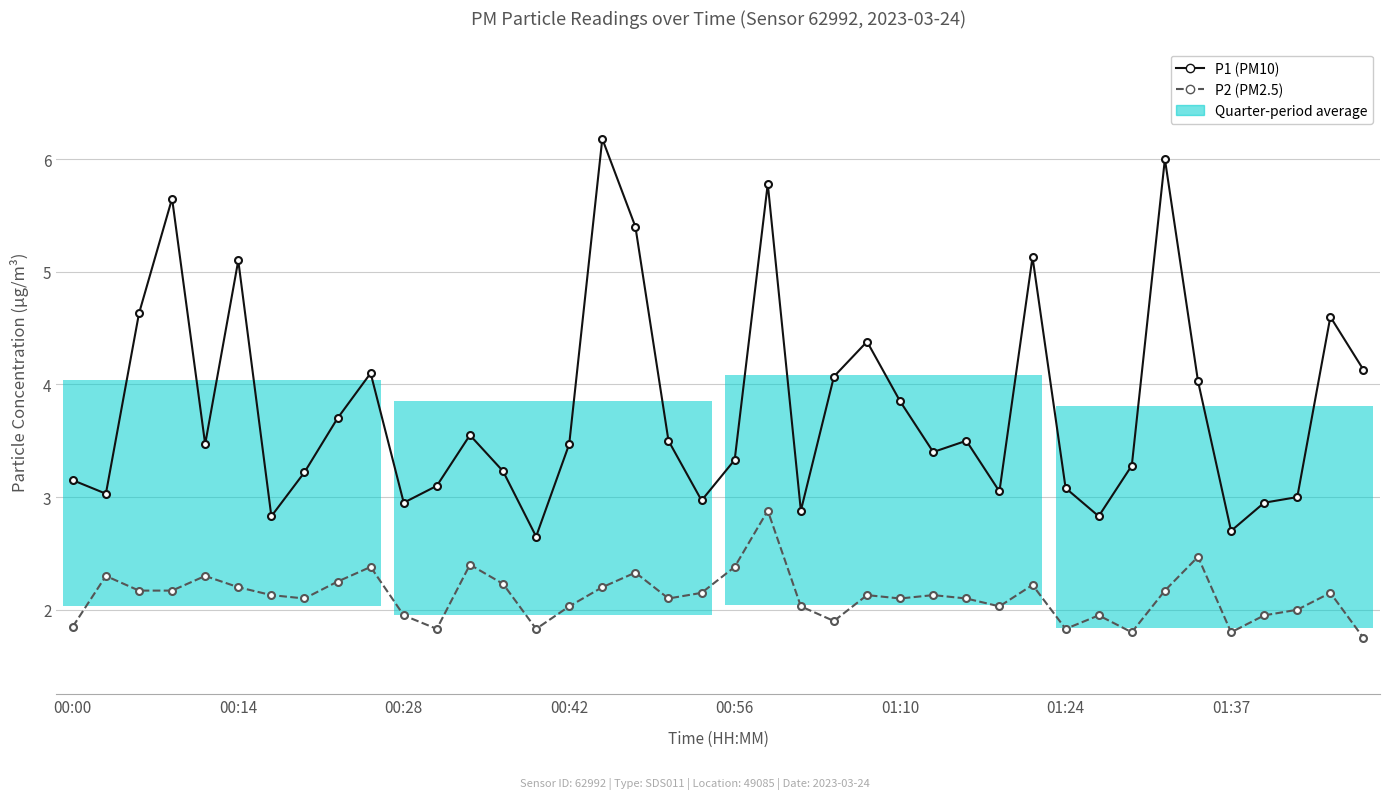

Reading left to right, extract all data points from this chart.

P1 (PM10): 3.1	3.0	4.6	5.7	3.5	5.1	2.8	3.2	3.7	4.1	3.0	3.1	3.5	3.2	2.6	3.5	6.2	5.4	3.5	3.0	3.3	5.8	2.9	4.1	4.4	3.9	3.4	3.5	3.0	5.1	3.1	2.8	3.3	6.0	4.0	2.7	3.0	3.0	4.6	4.1
P2 (PM2.5): 1.9	2.3	2.2	2.2	2.3	2.2	2.1	2.1	2.2	2.4	1.9	1.8	2.4	2.2	1.8	2.0	2.2	2.3	2.1	2.1	2.4	2.9	2.0	1.9	2.1	2.1	2.1	2.1	2.0	2.2	1.8	1.9	1.8	2.2	2.5	1.8	1.9	2.0	2.1	1.8